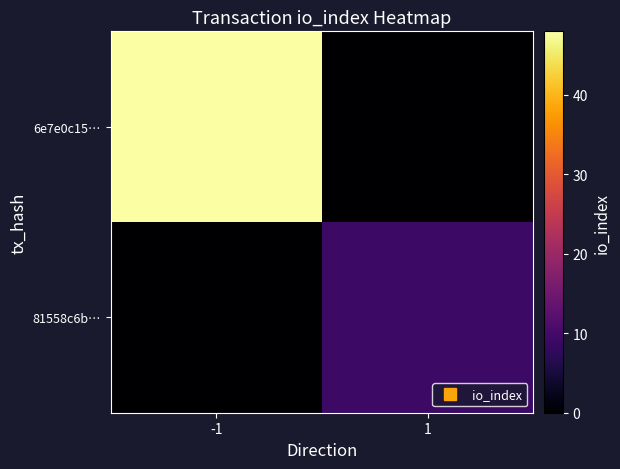

Rank the series by their average value, from highest to lowest.

6e7e0c15…, 81558c6b…